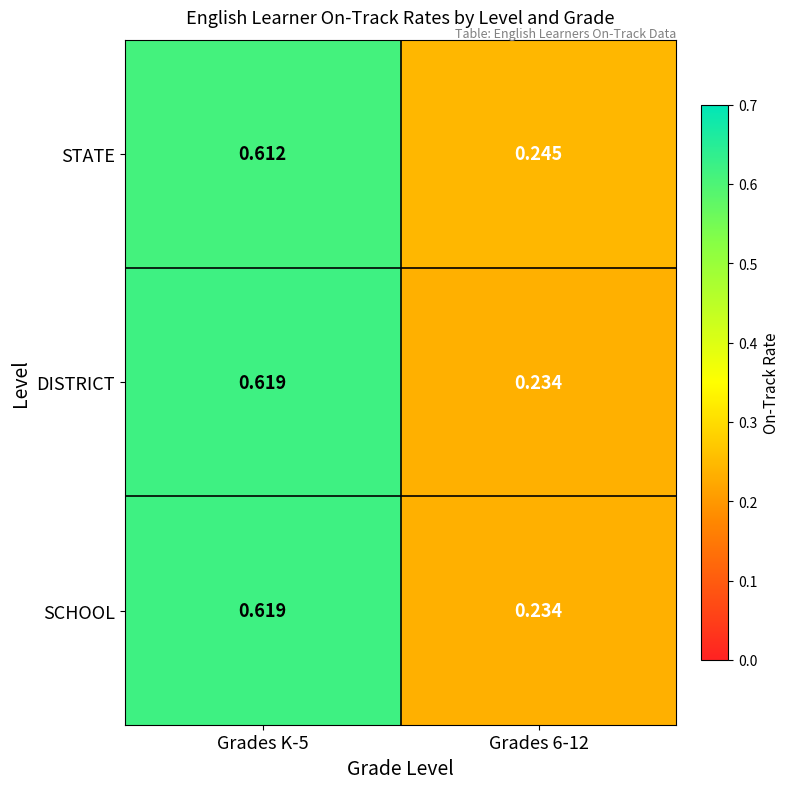

At which category is the sum across all series the highest?

Grades K-5